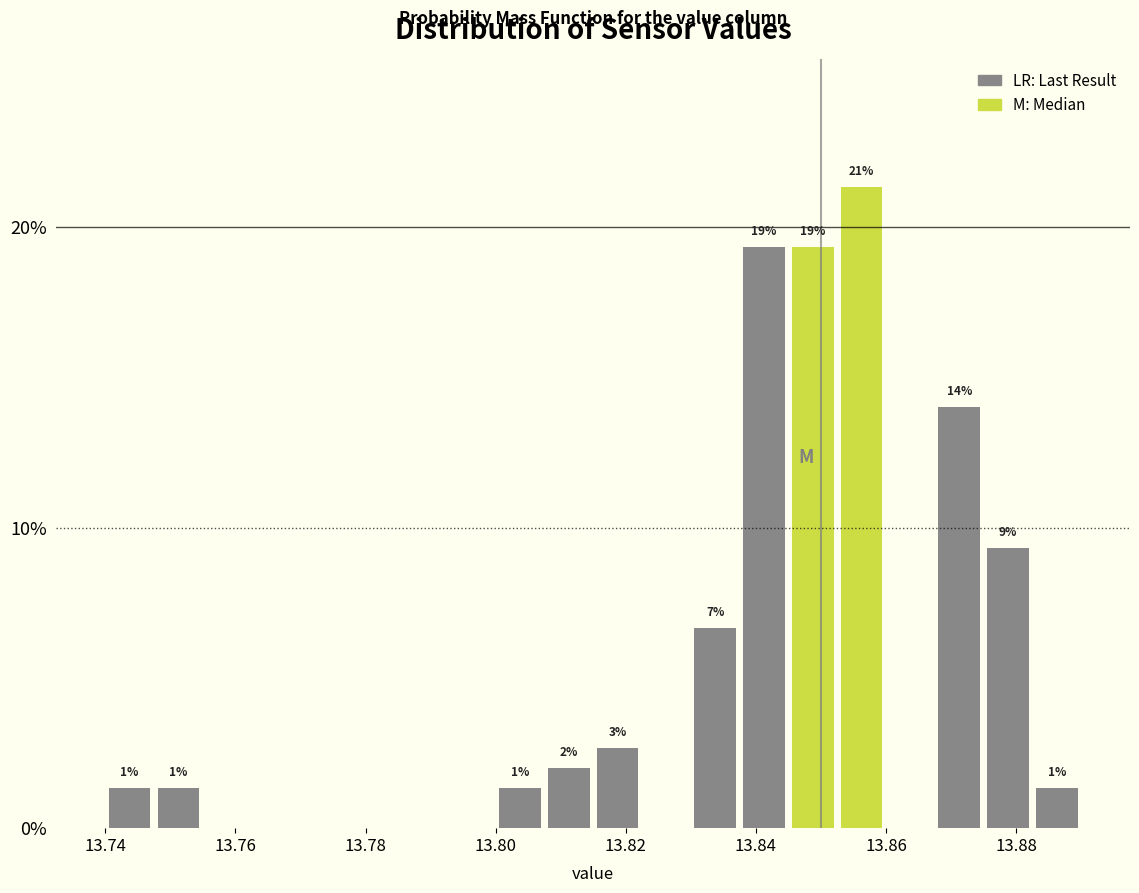

Around what value on the x-axis is the tallest bar? Give the approximate position of its centre, as read against the axis.

13.856